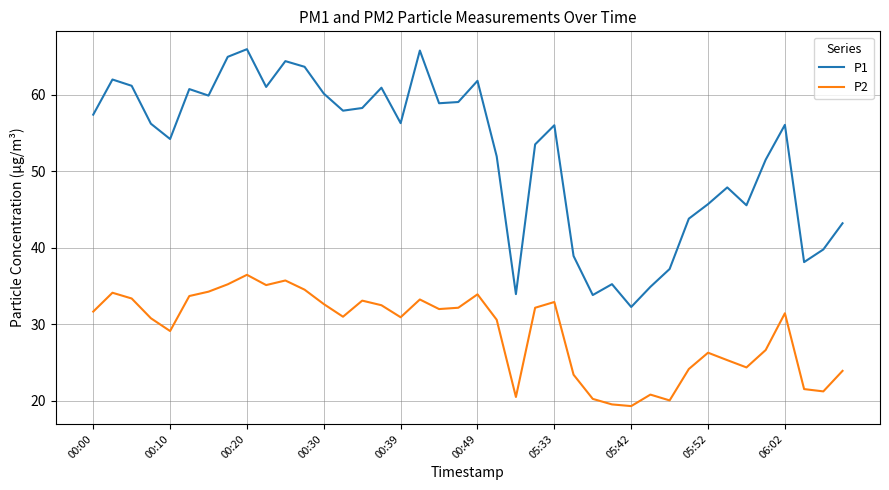

What is the average value of the P2 series?

29.0